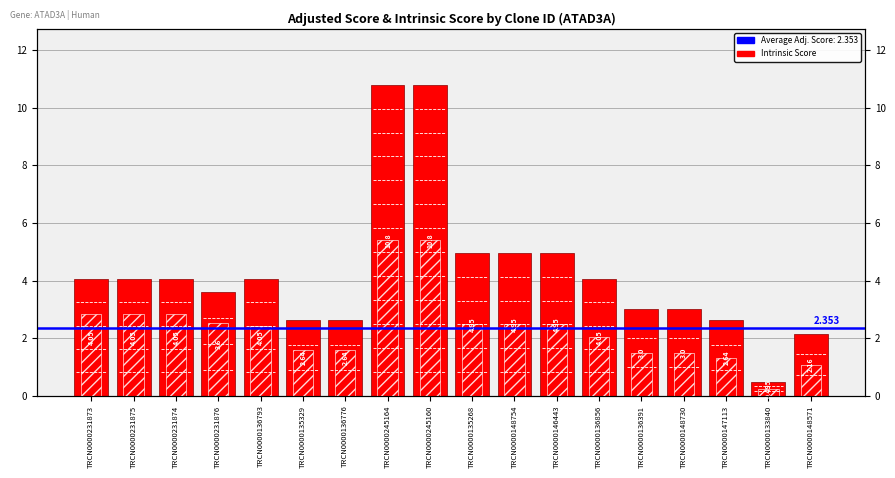

Is the value of Adjusted Score at TRCN0000245164 greater than the value of Intrinsic Score at TRCN0000231873?

Yes